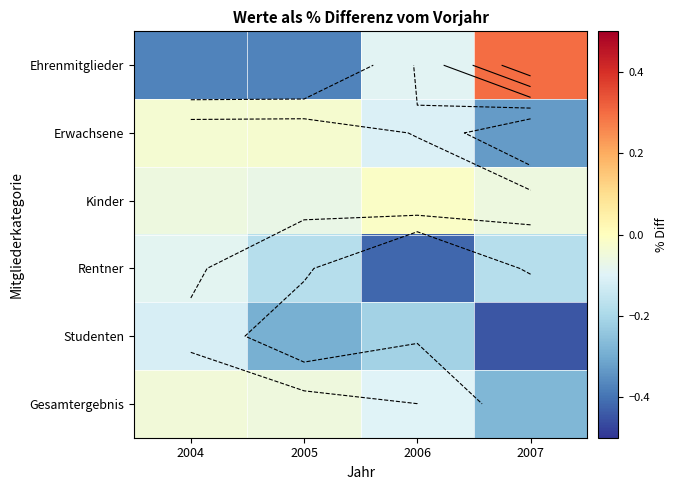

Count the Ehrenmitglieder values in the range 0 to 1.

1